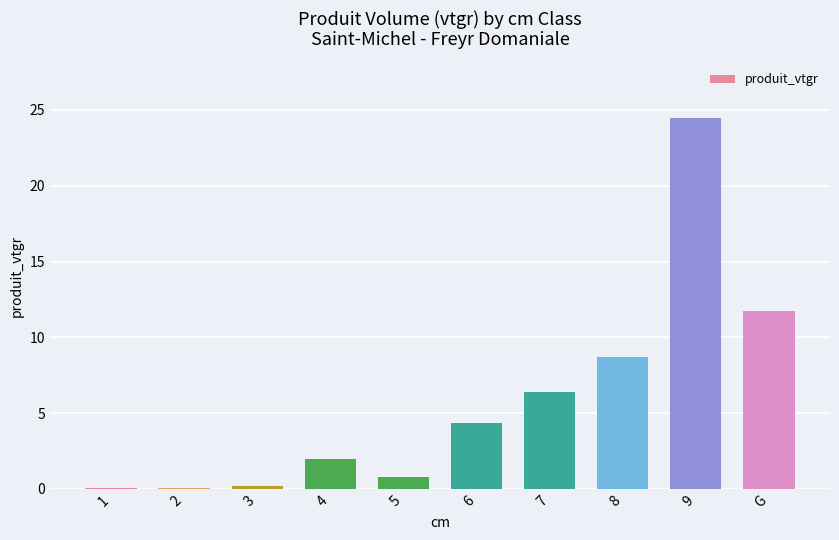

What is the approximate value at 7?

6.4